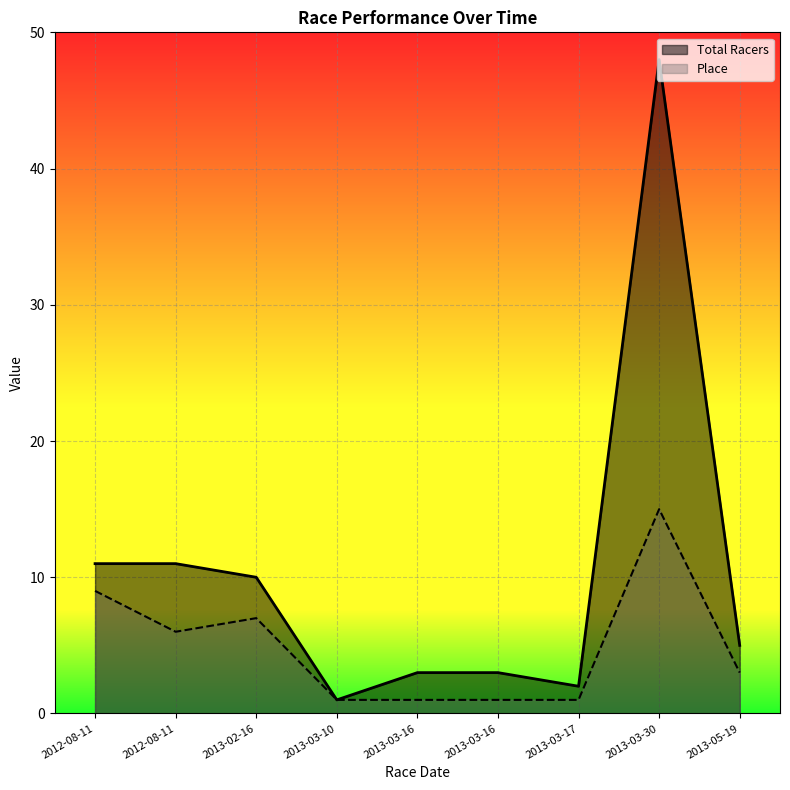

The value of Total Racers at 2012-08-11 is 11. True or false?

True